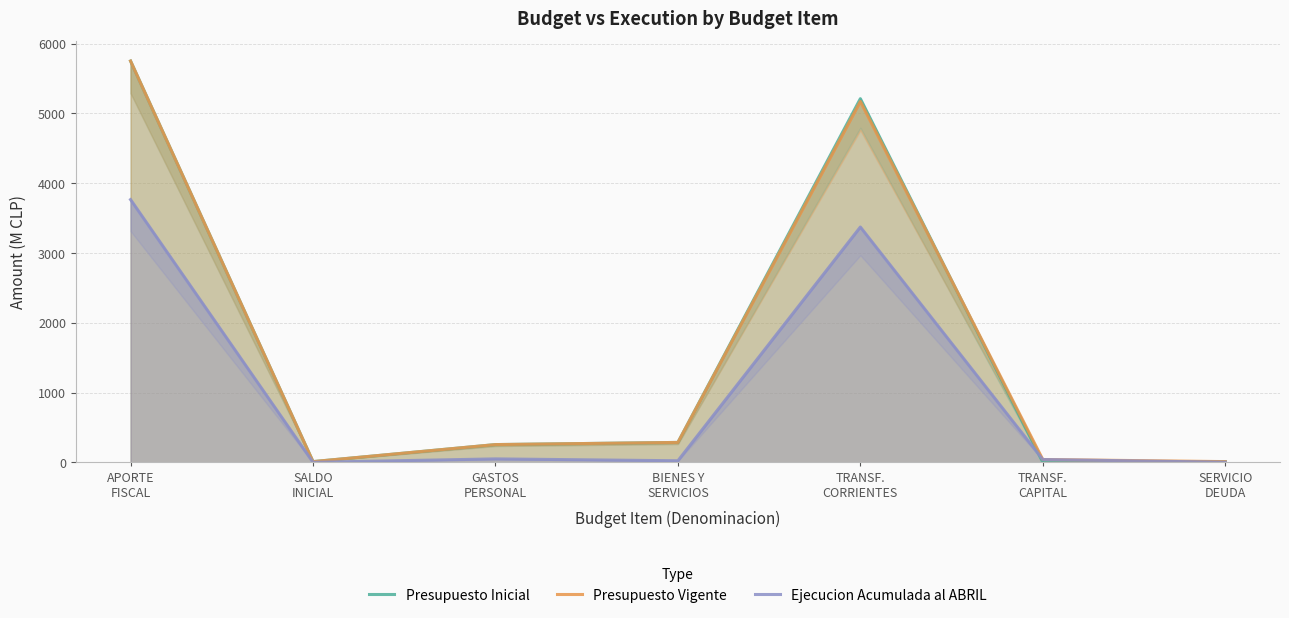

Between which two adjacent categories do Presupuesto Inicial and Ejecucion Acumulada al ABRIL first intersect?

TRANSF.
CORRIENTES and TRANSF.
CAPITAL